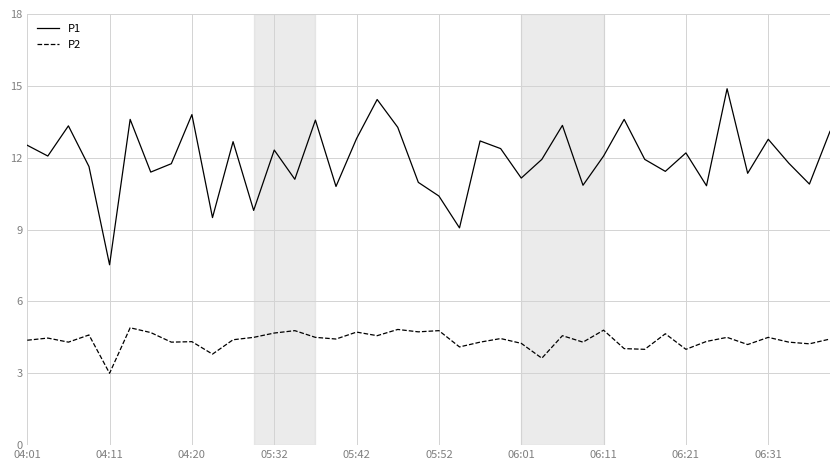

Which series has the largest total across all categories?

P1